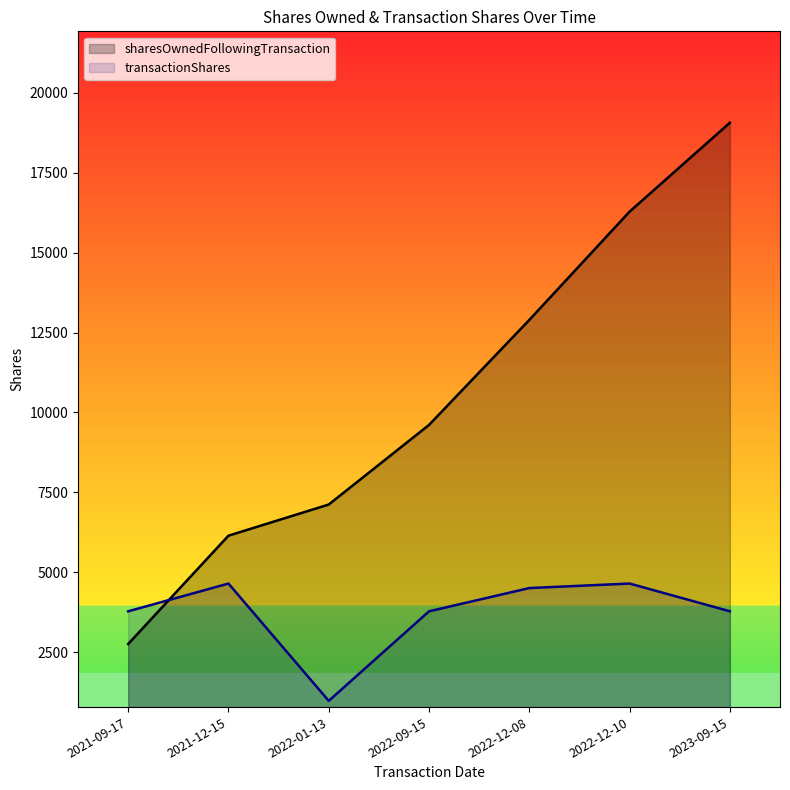

Rank the series by their maximum value, from lowest to highest.

transactionShares, sharesOwnedFollowingTransaction